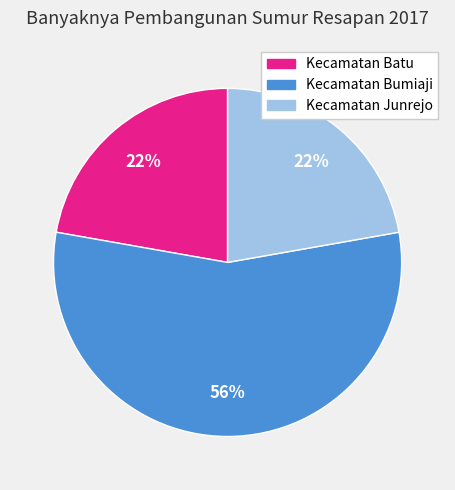

How many segments does this pie chart have?

3